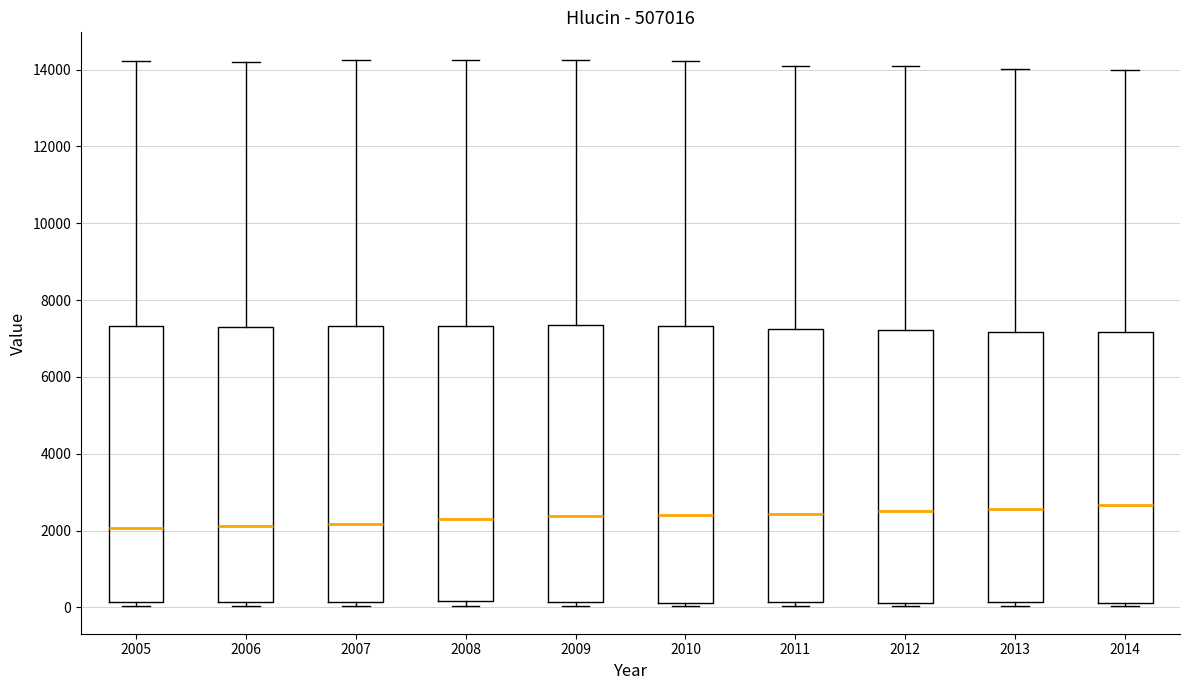

Reading left to right, transcribe this box plot: for each box, give where its median line is, the range the box spans, and where its two whiskers end, as read against the y-axis. The values are not printed on the chart, so give them approximately, as read against the axis.

2005: median 2000, box 200 to 7400, whiskers 0 to 14200
2006: median 2200, box 200 to 7400, whiskers 0 to 14200
2007: median 2200, box 200 to 7400, whiskers 0 to 14200
2008: median 2200, box 200 to 7400, whiskers 0 to 14200
2009: median 2400, box 200 to 7400, whiskers 0 to 14200
2010: median 2400, box 200 to 7400, whiskers 0 to 14200
2011: median 2400, box 200 to 7200, whiskers 0 to 14200
2012: median 2600, box 200 to 7200, whiskers 0 to 14000
2013: median 2600, box 200 to 7200, whiskers 0 to 14000
2014: median 2600, box 200 to 7200, whiskers 0 to 14000